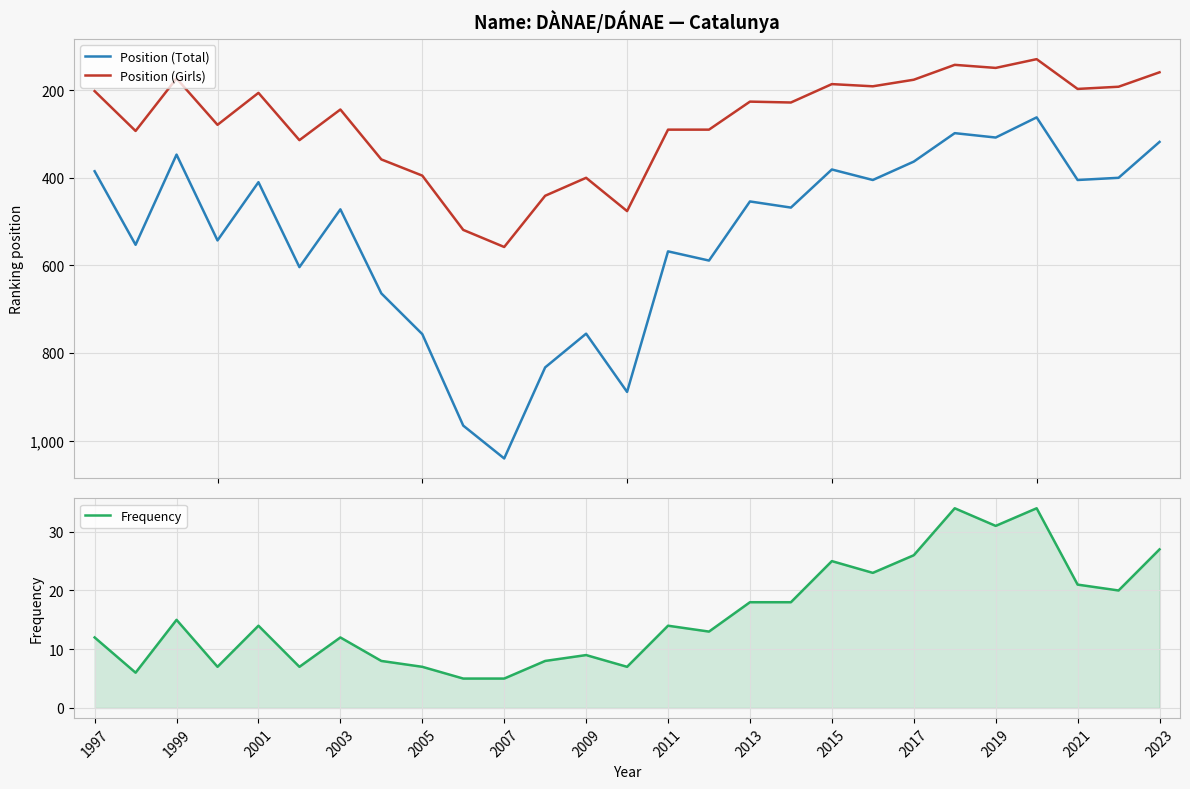

What is the minimum value for Position (Total)?

262